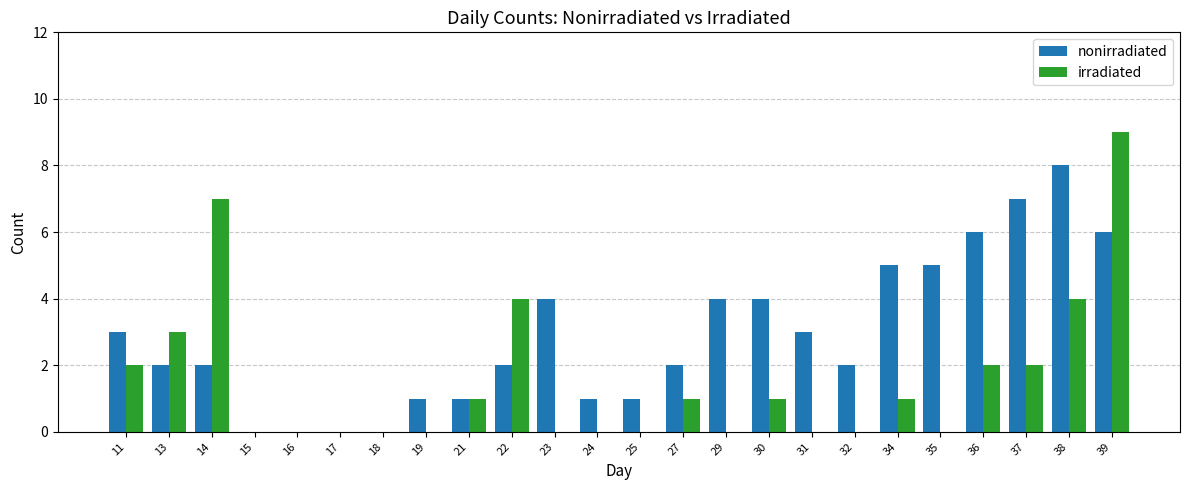

Reading left to right, what are all the values shown in this chart?

nonirradiated: 3	2	2	0	0	0	0	1	1	2	4	1	1	2	4	4	3	2	5	5	6	7	8	6
irradiated: 2	3	7	0	0	0	0	0	1	4	0	0	0	1	0	1	0	0	1	0	2	2	4	9